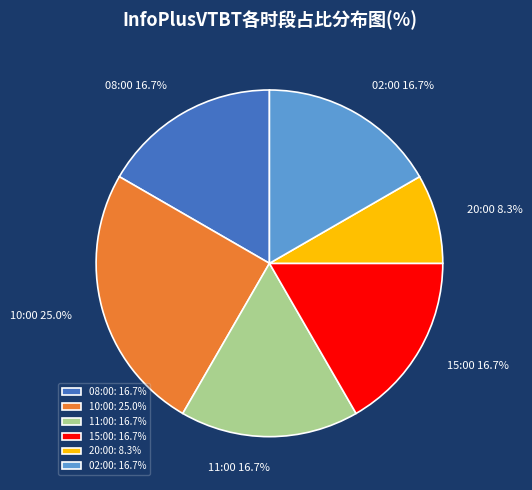

Does 10:00 represent more than half of the total?

No